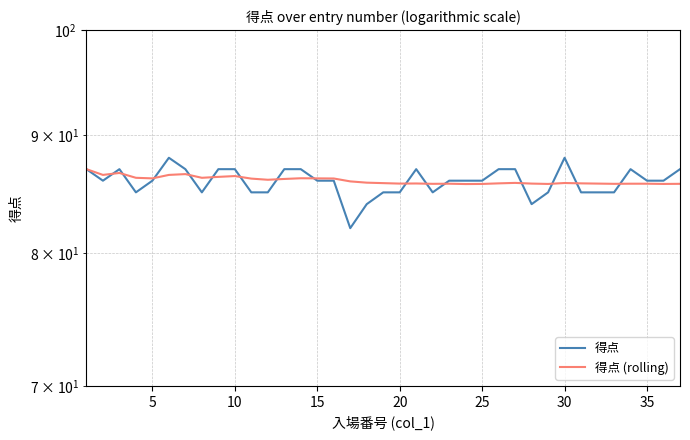

Reading left to right, list all the values displayed in this chart.

得点: 87.0	86.0	87.0	85.0	86.0	88.0	87.0	85.0	87.0	87.0	85.0	85.0	87.0	87.0	86.0	86.0	82.0	84.0	85.0	85.0	87.0	85.0	86.0	86.0	86.0	87.0	87.0	84.0	85.0	88.0	85.0	85.0	85.0	87.0	86.0	86.0	87.0
得点 (rolling): 87.0	86.5	86.7	86.2	86.2	86.5	86.6	86.2	86.3	86.4	86.2	86.1	86.2	86.2	86.2	86.2	85.9	85.8	85.8	85.8	85.8	85.7	85.7	85.7	85.7	85.8	85.8	85.8	85.7	85.8	85.8	85.8	85.7	85.7	85.7	85.7	85.7